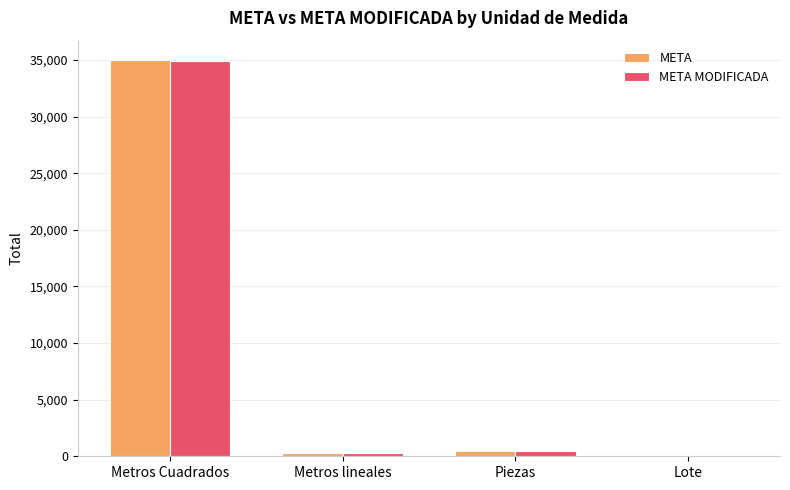

What is the greatest value displayed?

34962.5